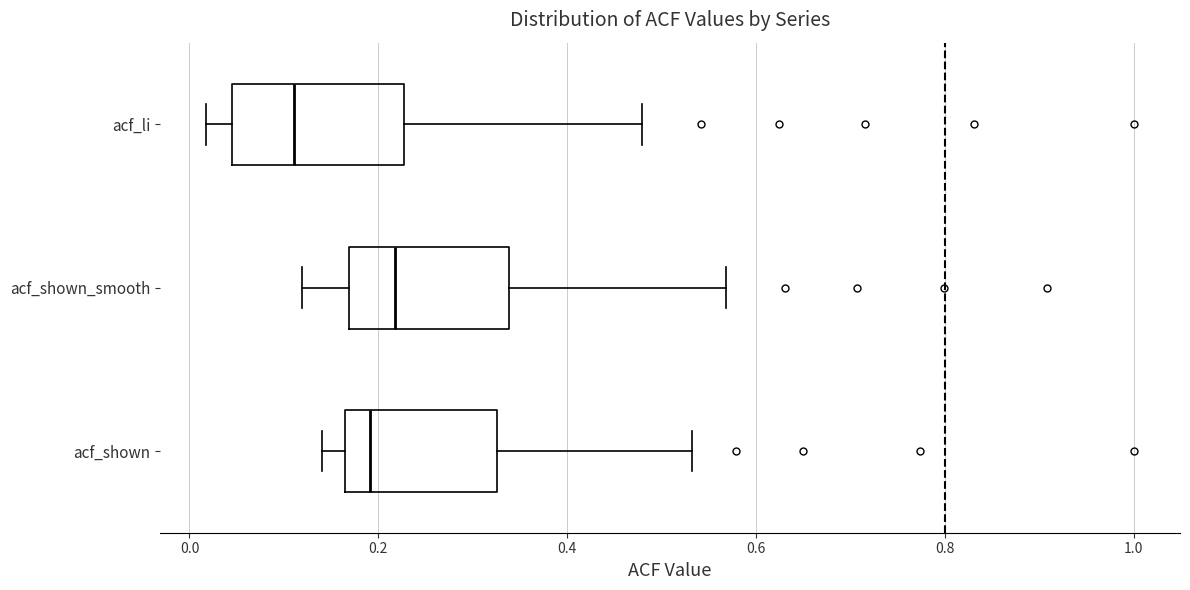

Where does the median line of the box for acf_shown sit on the x-axis? The values are not printed on the chart, so give them approximately, as read against the axis.

0.20